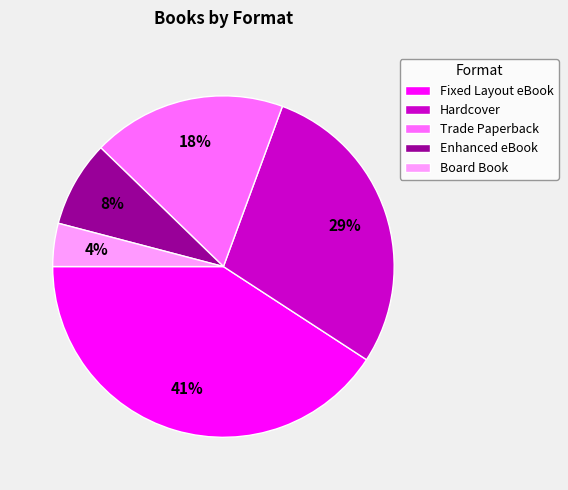

Rank the categories by value from highest to lowest.

Fixed Layout eBook, Hardcover, Trade Paperback, Enhanced eBook, Board Book